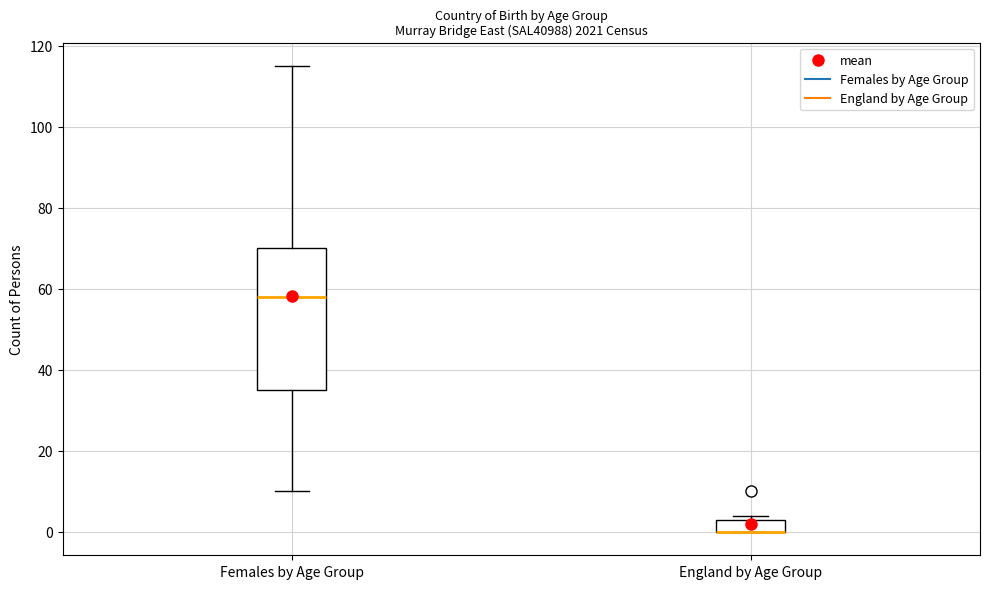

Reading left to right, read every box against the y-axis: the position of its median line, the range the box covers, and the ends of its whiskers. The values are not printed on the chart, so give them approximately, as read against the axis.

Females by Age Group: median 58, box 36 to 70, whiskers 10 to 116
England by Age Group: median 0 (drawn on the box's lower edge), box 0 to 4, whiskers 0 to 4 (just above the box's upper edge)